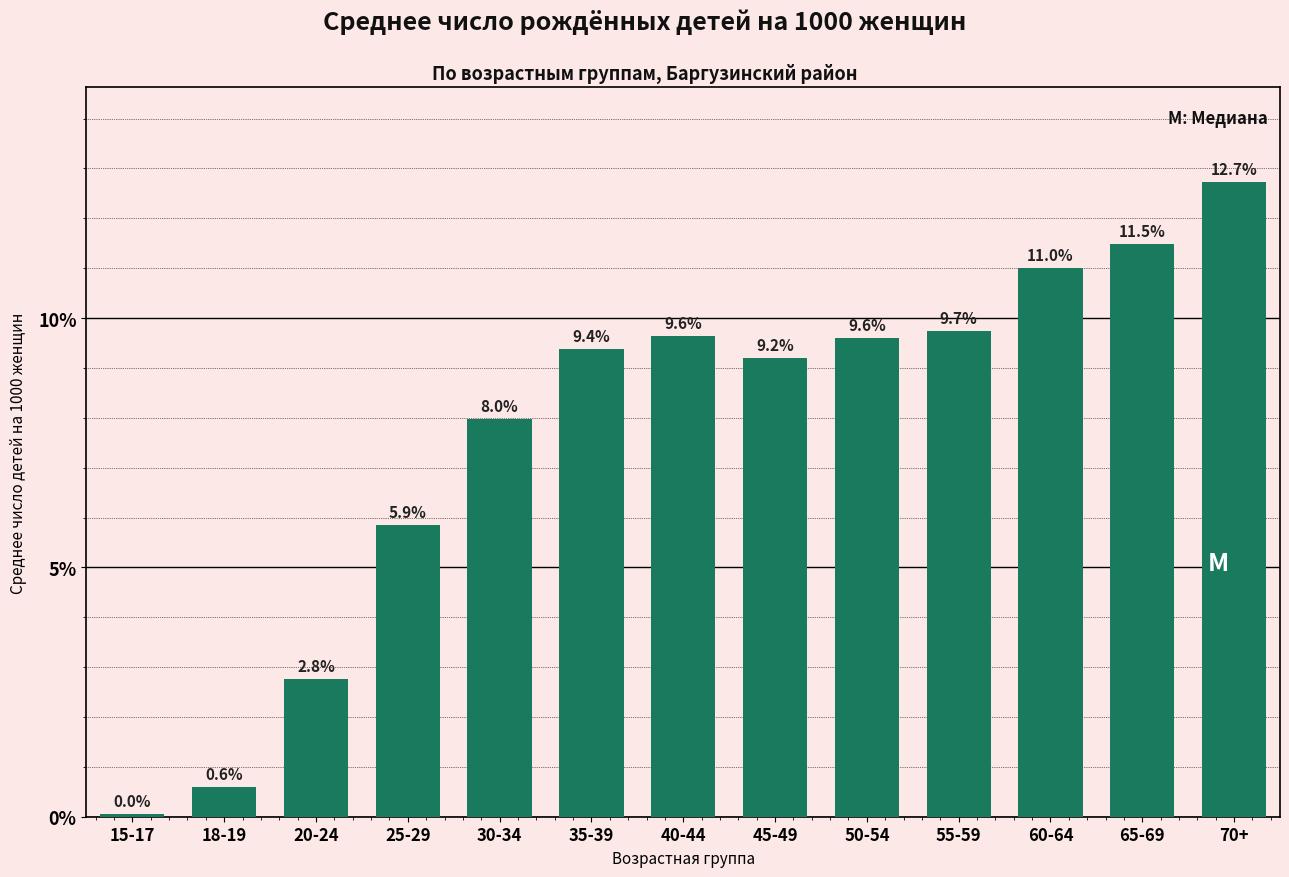

At which label is the value closest to 6?

25-29